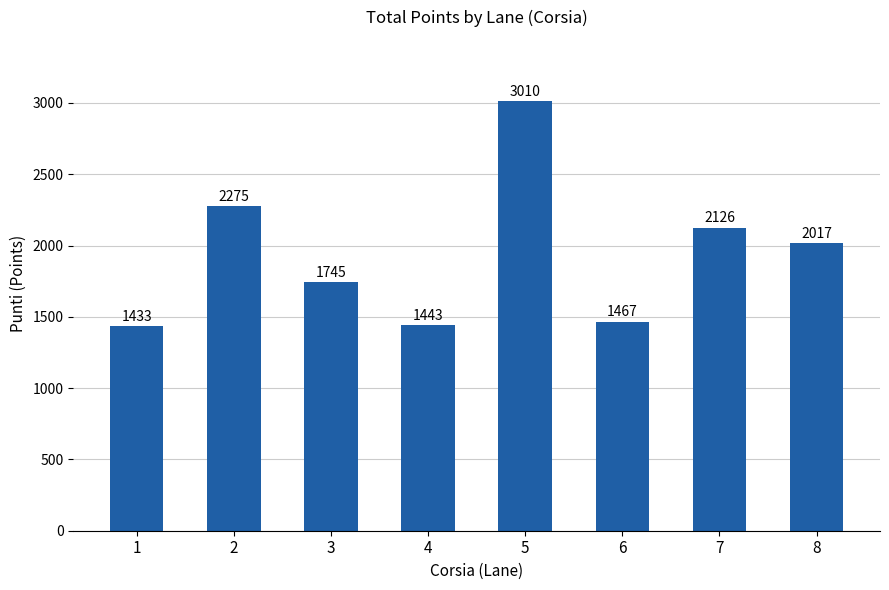

Rank the categories by value from highest to lowest.

5, 2, 7, 8, 3, 6, 4, 1